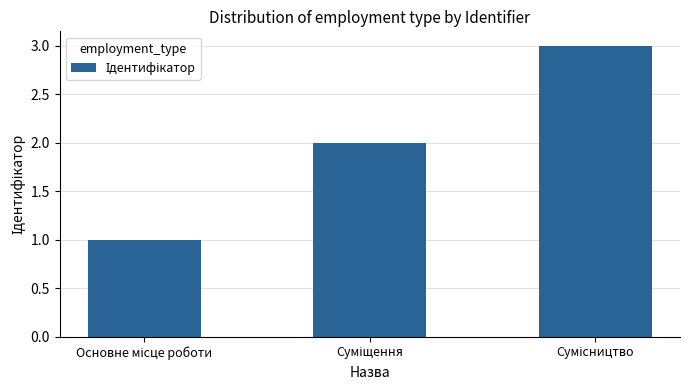

What is the sum of all values?

6